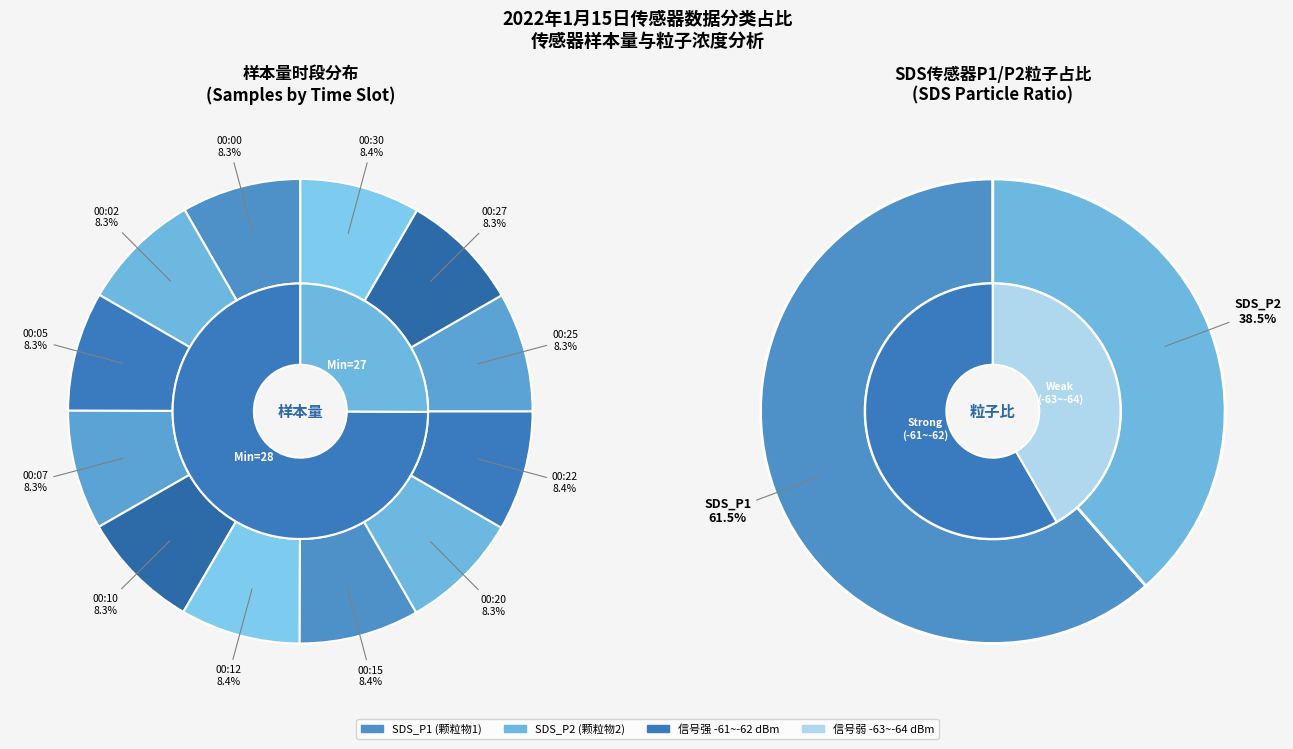

Combined, do 00:02 and 00:22 account for over 50%?

No